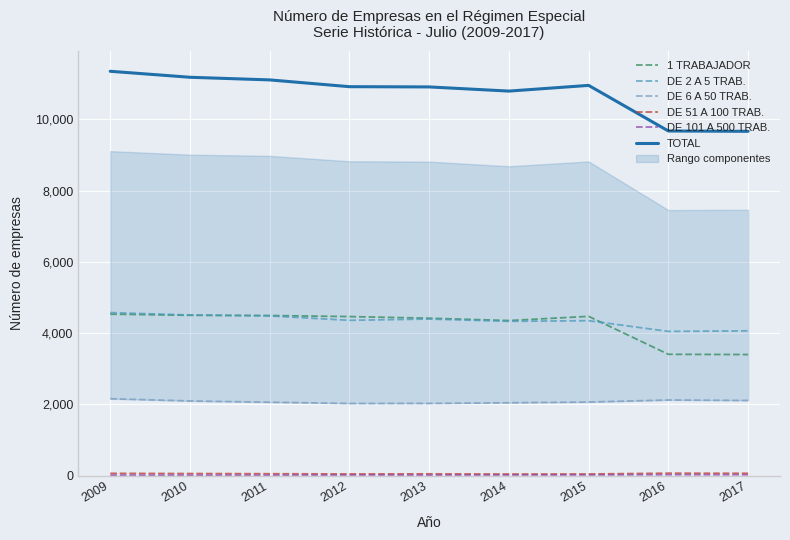

True or false: DE 6 A 50 TRAB. and 1 TRABAJADOR cross at least once.

False